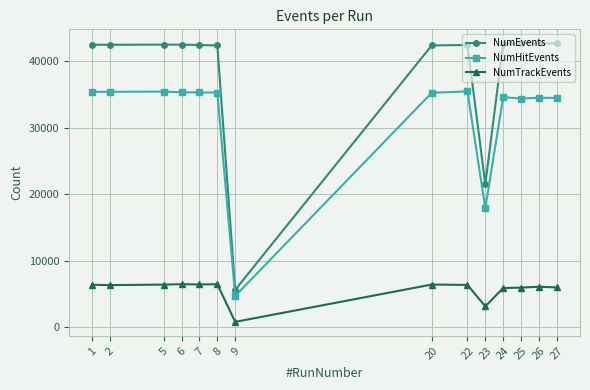

What is the difference between the second highest and second lowest values in the NumEvents series?

21206